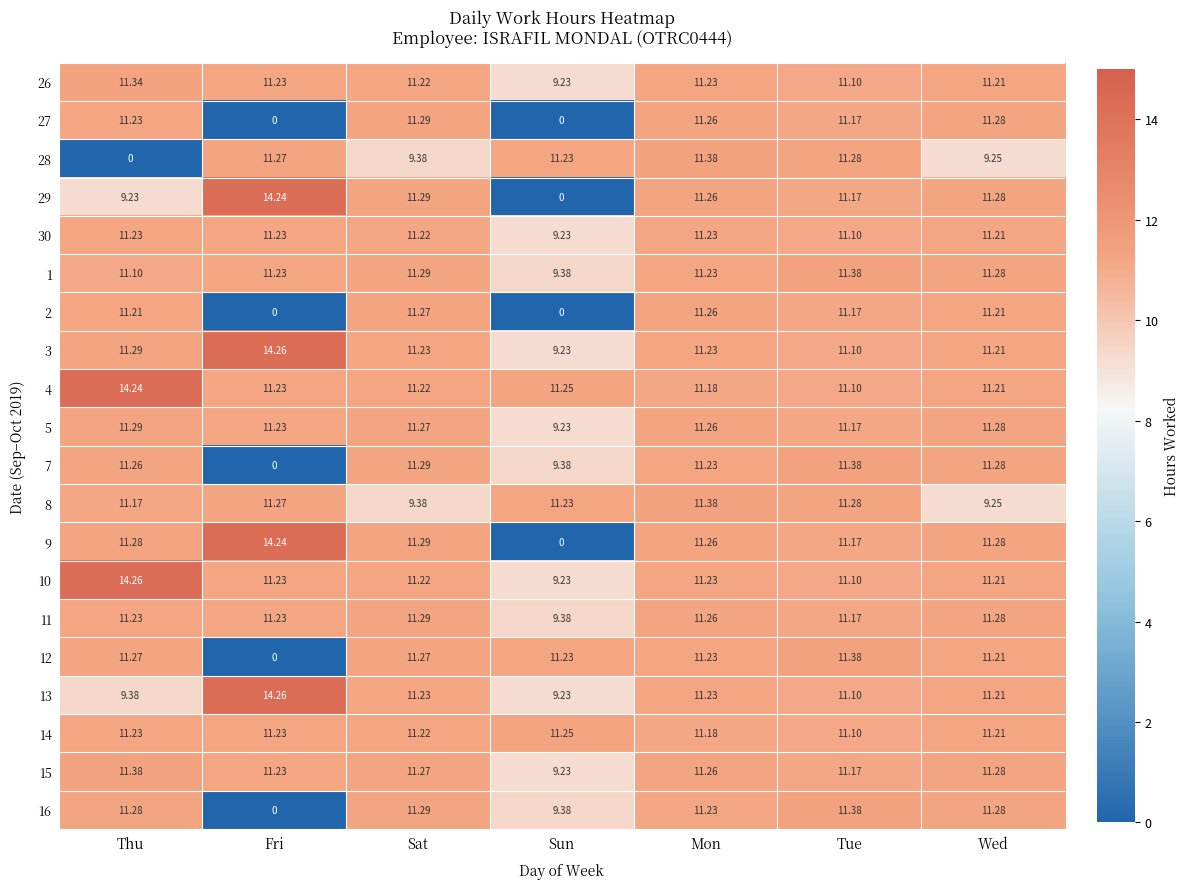

Where does the 29 series first go above 11?

Fri